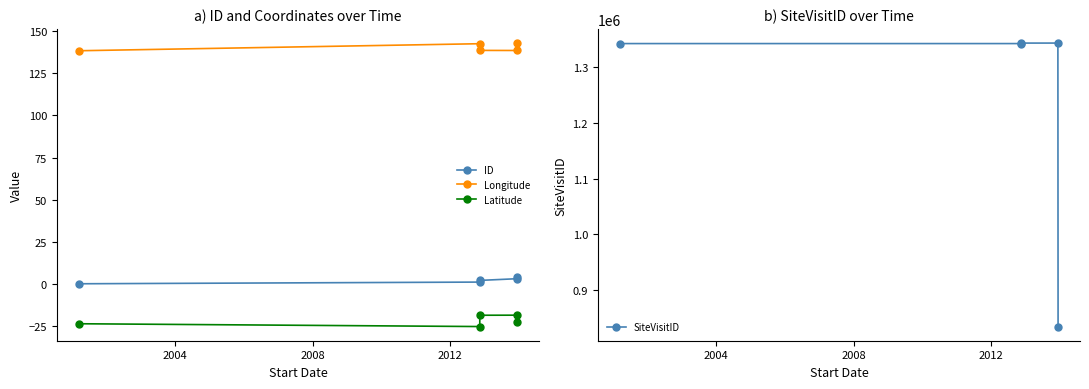

True or false: Latitude and ID cross at least once.

False